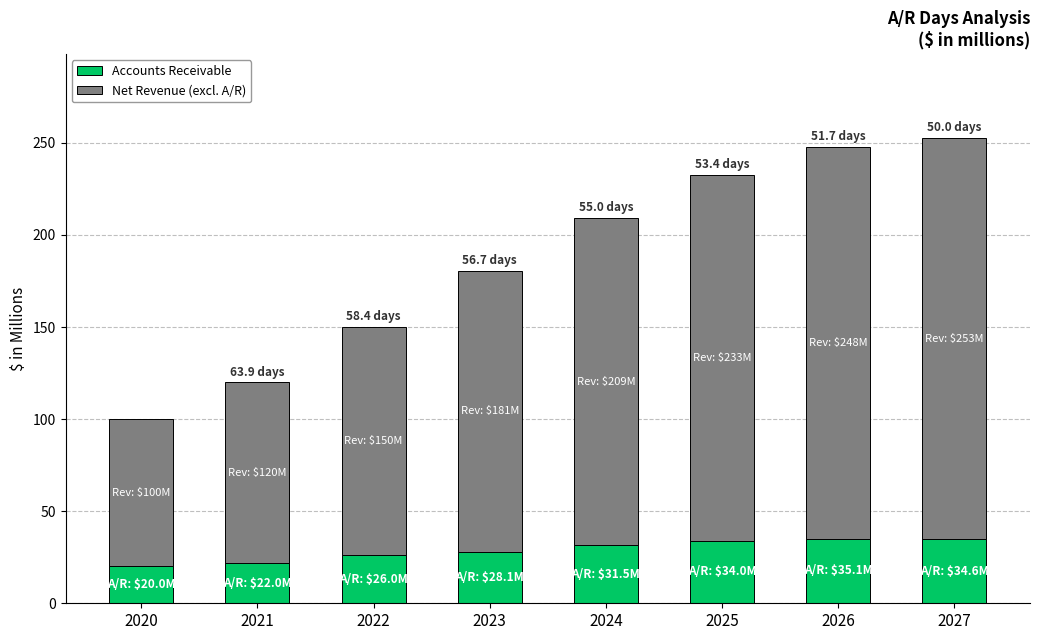

Where does the Accounts Receivable series first go above 31?

2024